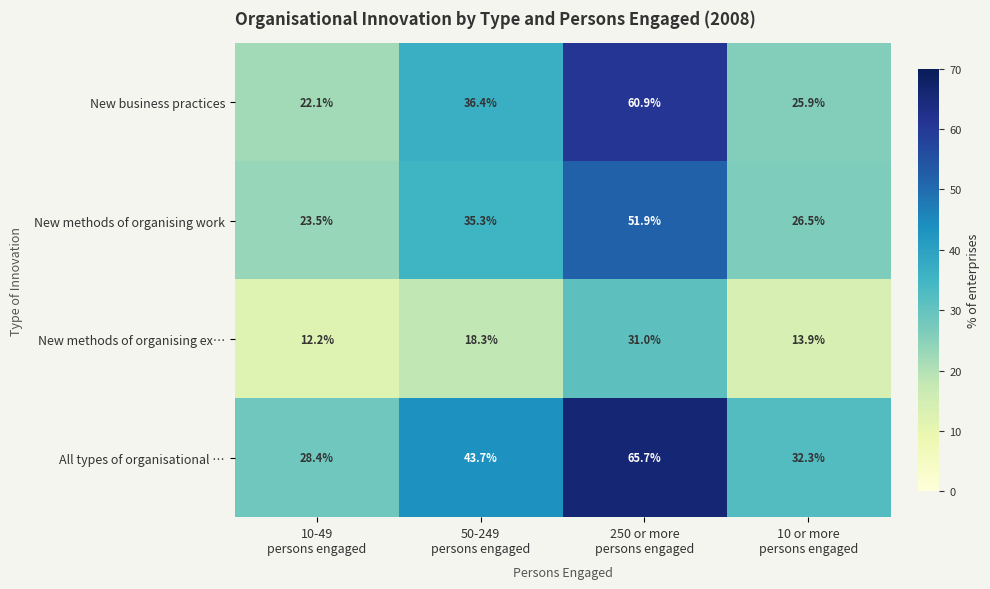

What is the average value of the New methods of organising ex… series?

18.9